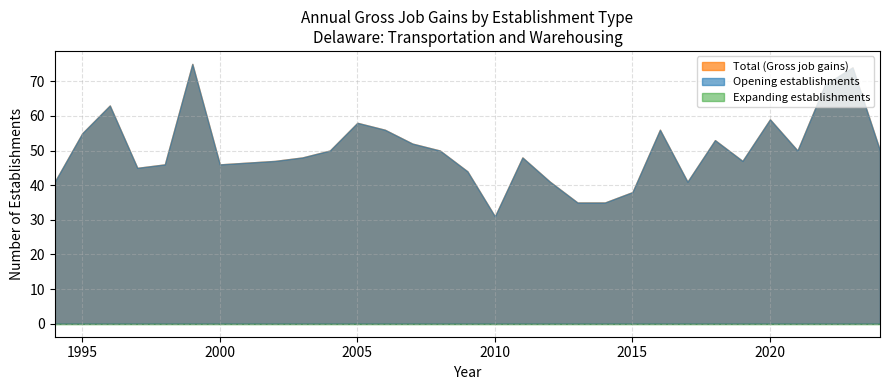

What is the lowest value of the Total (Gross job gains) series?

31